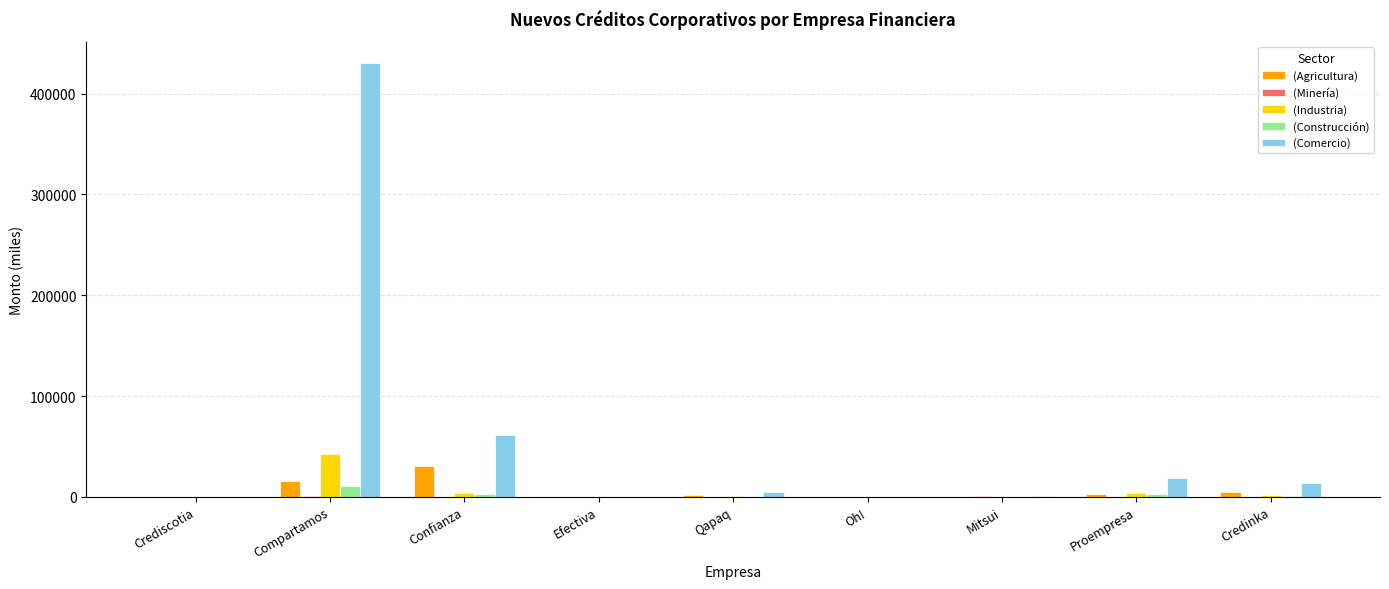

At which category is the sum across all series the highest?

Compartamos